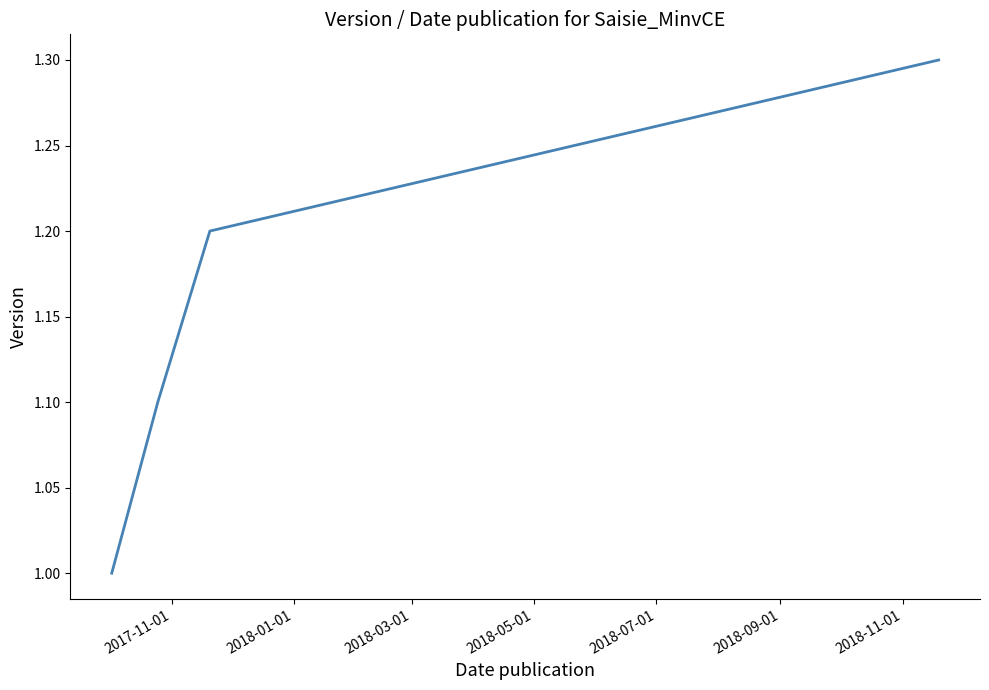

How many lines are shown in the chart?

1